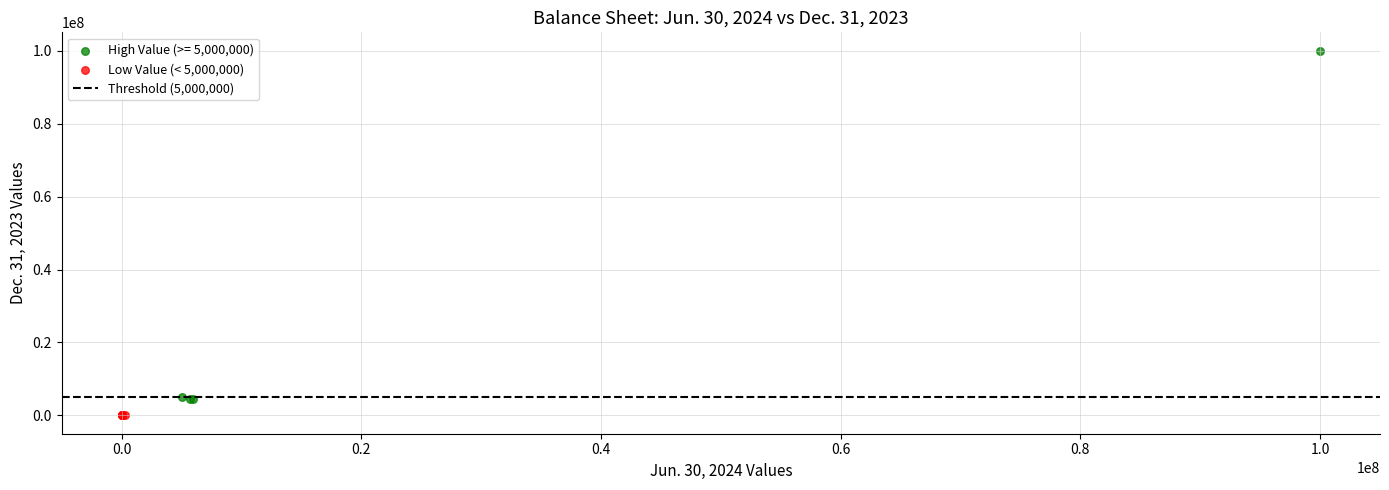

Which series contains the highest Y value?

High Value (>= 5,000,000)